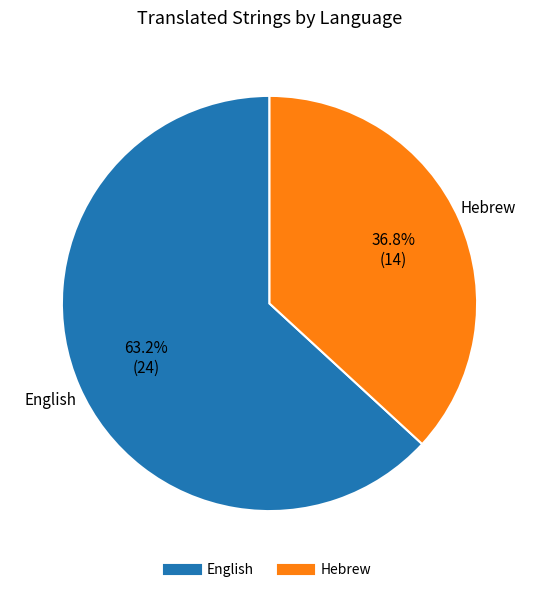

To the nearest percent, what is the difference between the largest and smallest slice percentages?

26%